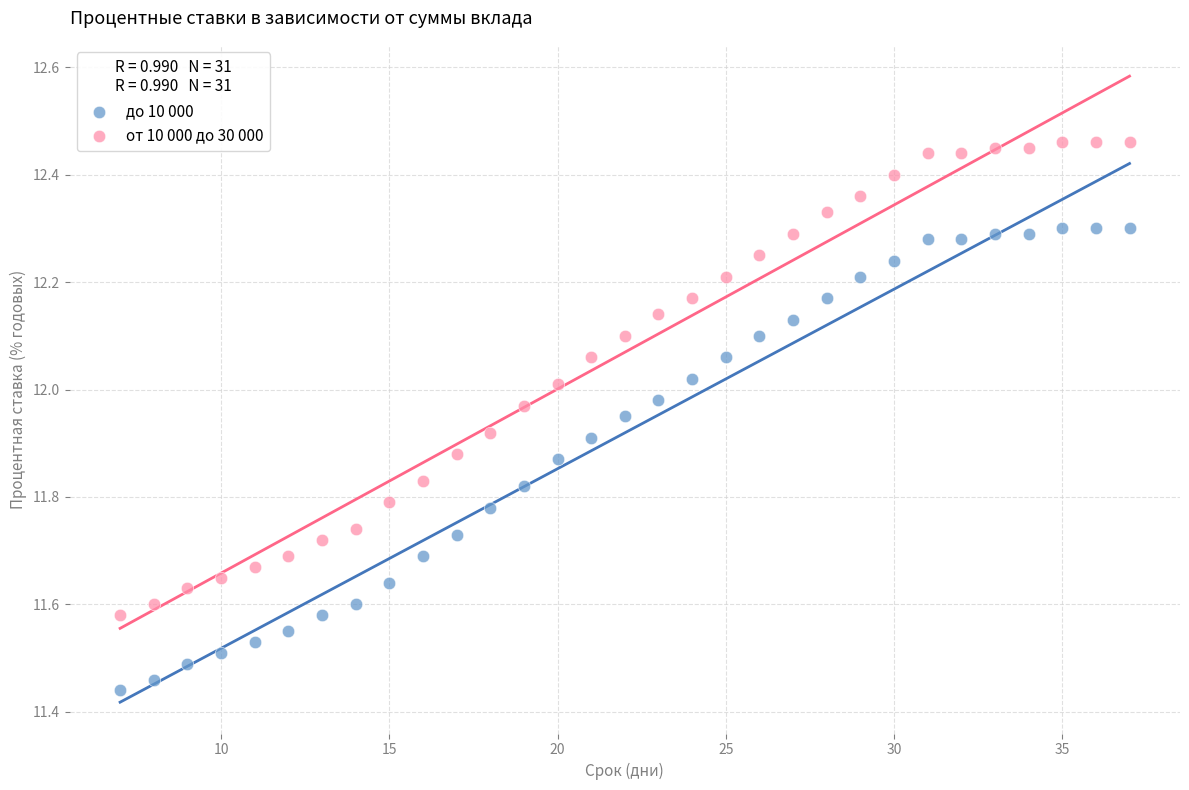

Across all data points, what is the range of Y values (max minus min)?

1.0